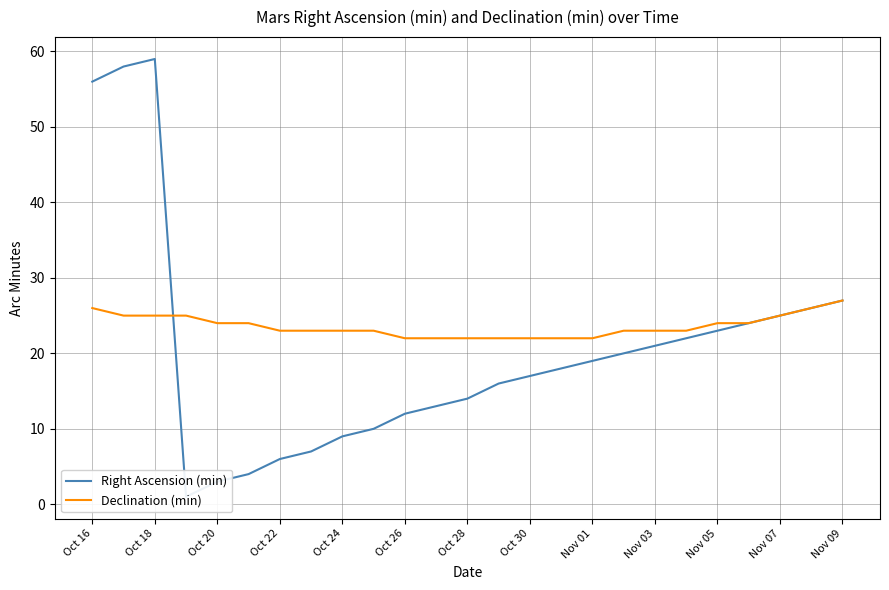

How many intersections are there between Declination (min) and Right Ascension (min)?

1